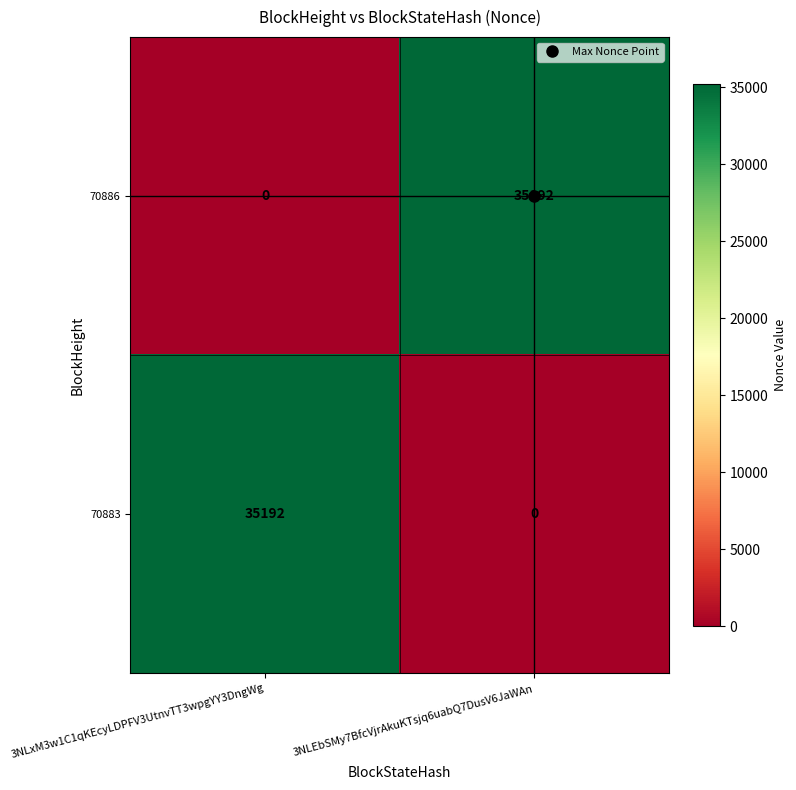

What is the total value across all series at 3NLxM3w1C1qKEcyLDPFV3UtnvTT3wpgYY3DngWg?

35192